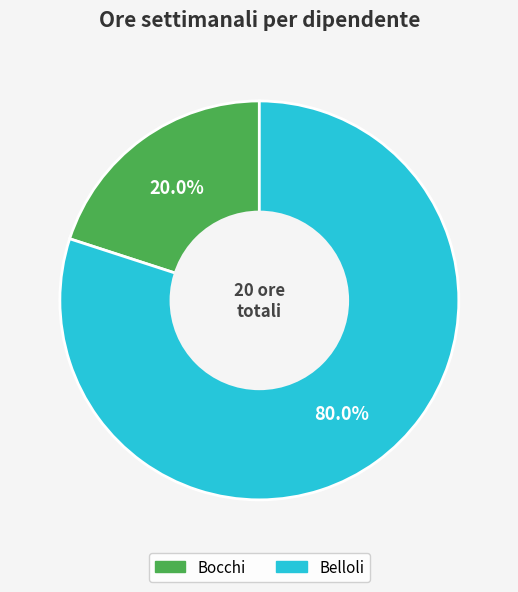

Does Belloli represent more than half of the total?

Yes